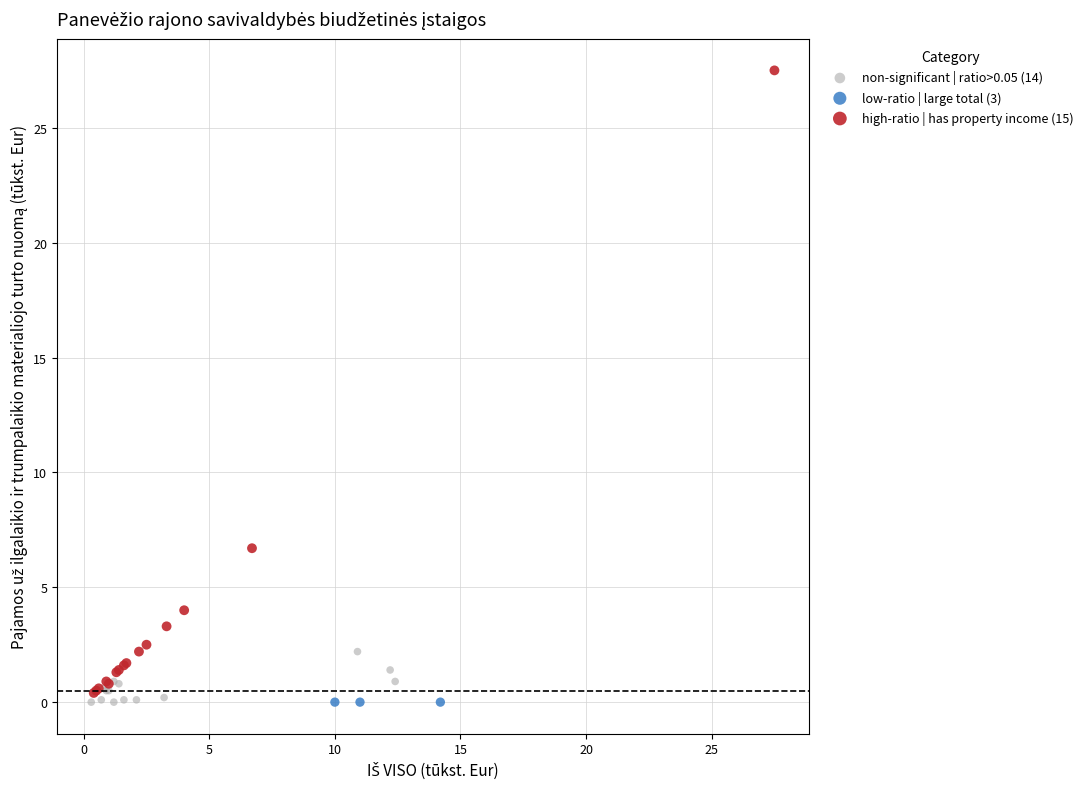

Which series reaches the maximum Y coordinate?

high-ratio | has property income (15)